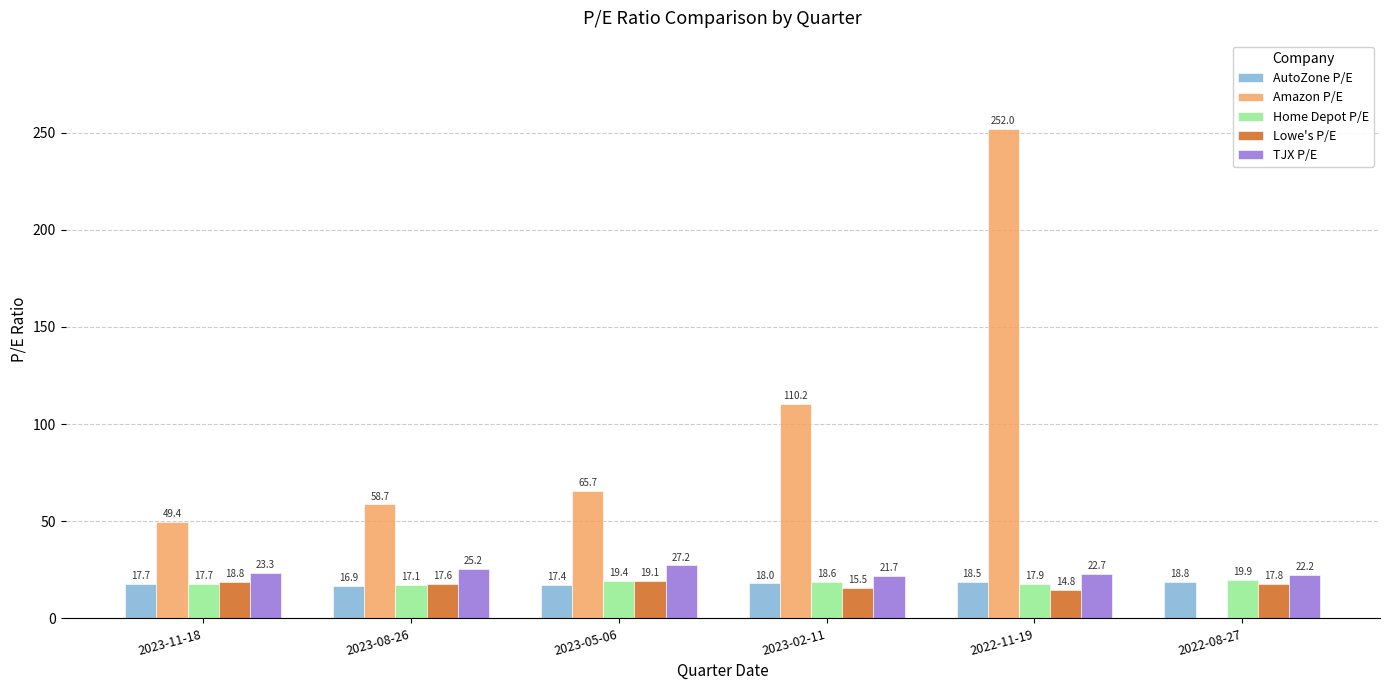

What is the sum of all Home Depot P/E values?

110.6